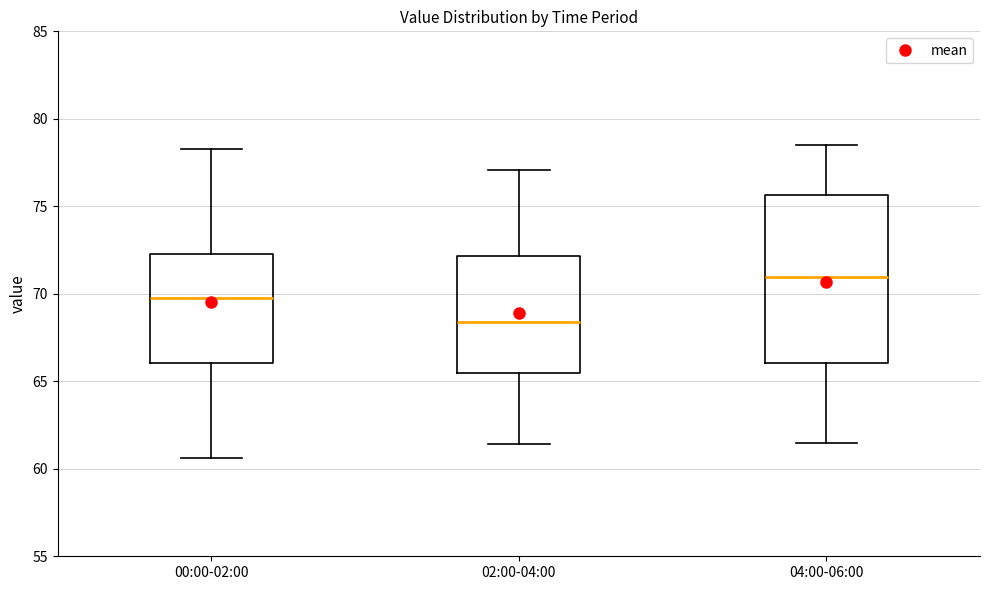

Comparing the boxes themselves (not the whiskers), which one is the tallest?

04:00-06:00